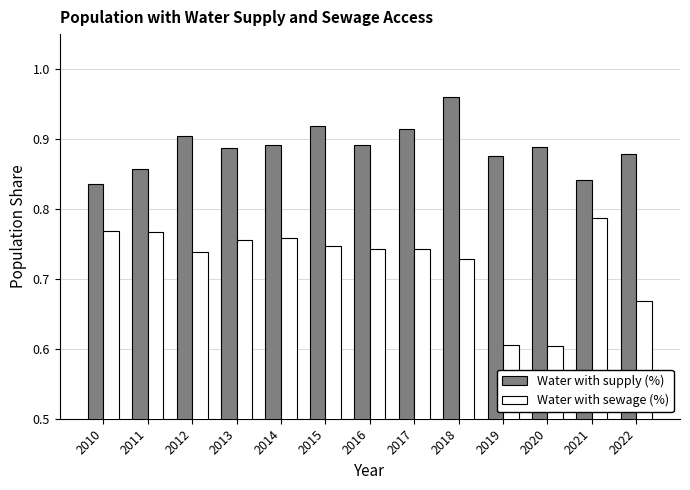

Which series has the widest spread of values?

Water with sewage (%)